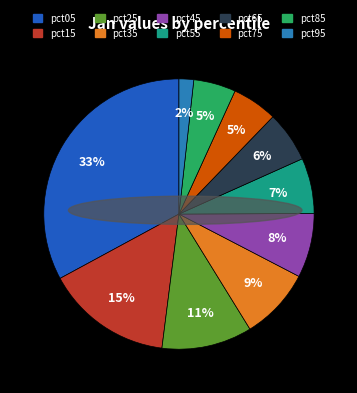

Does any single category account for the majority?

No